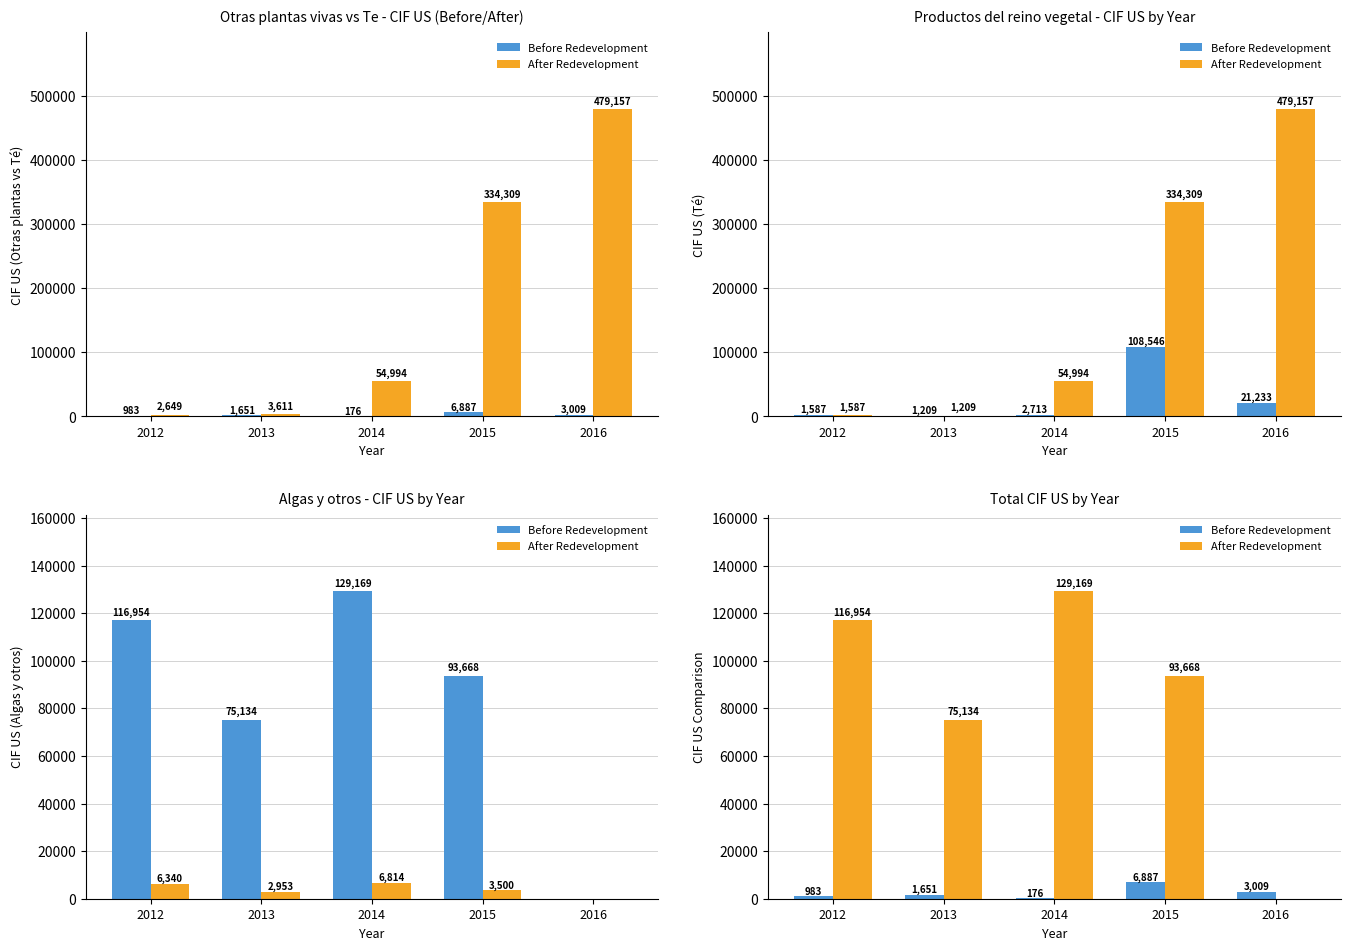

The value of After Redevelopment at 2016 is 0.0. True or false?

True